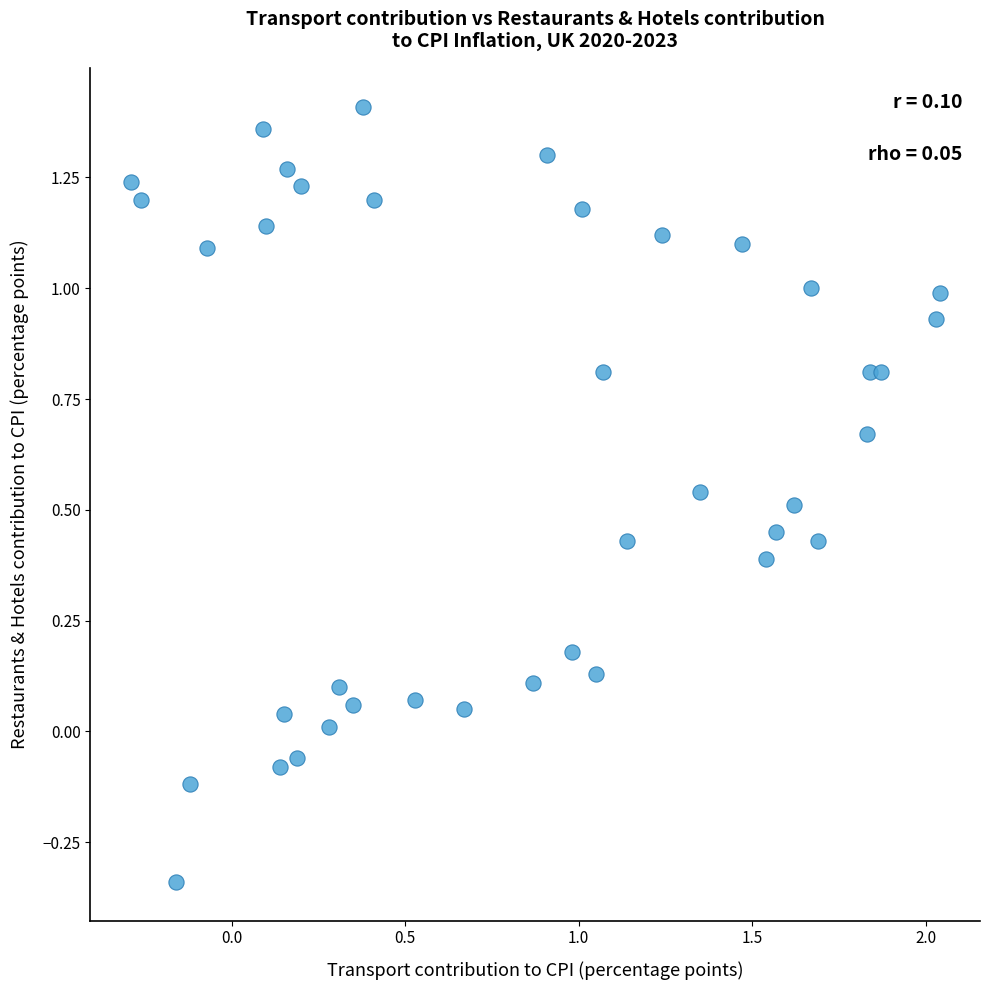

What is the range of X values (max minus min)?

2.3